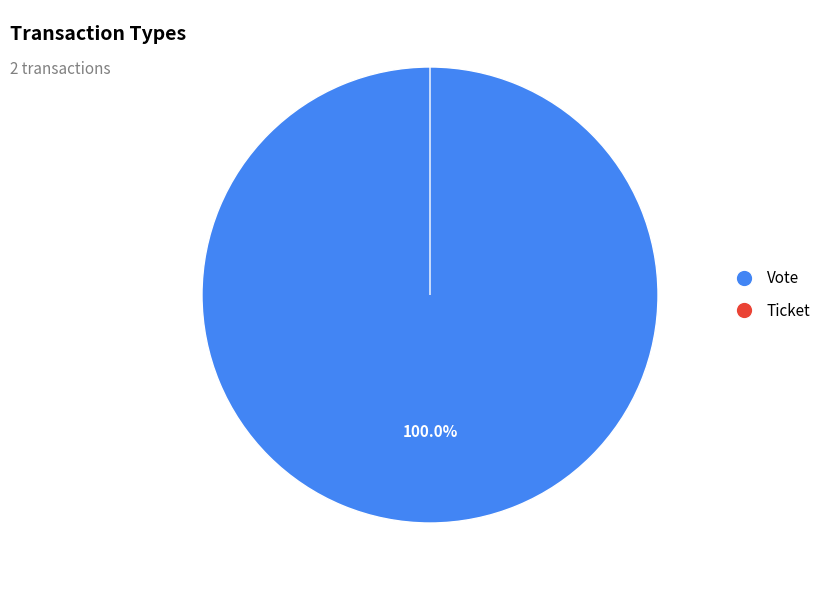

Which slice is the smallest?

Ticket